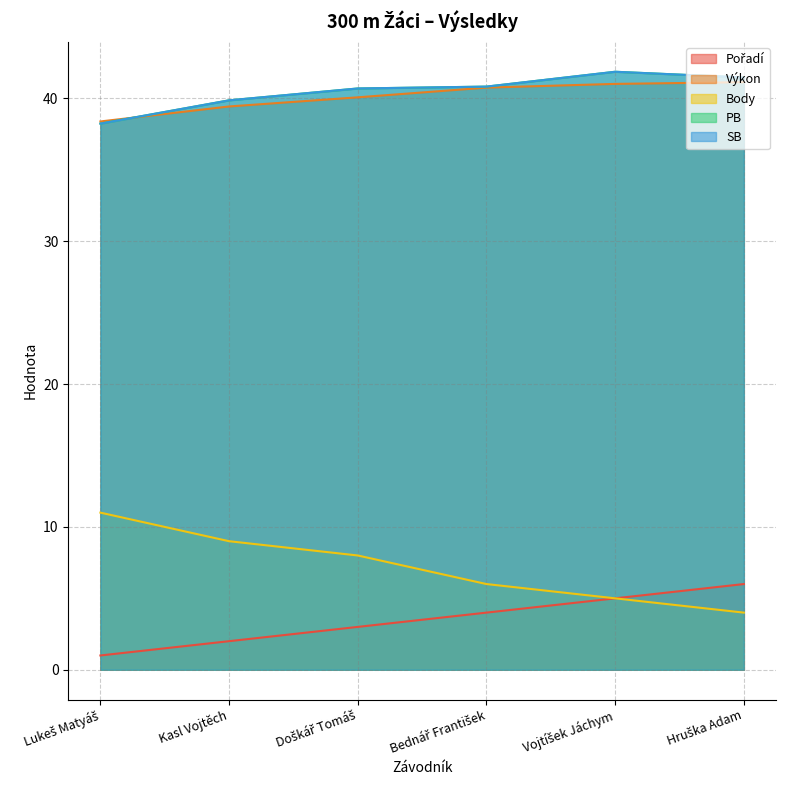

True or false: SB has a value of 40.8 at Bednář František.

True